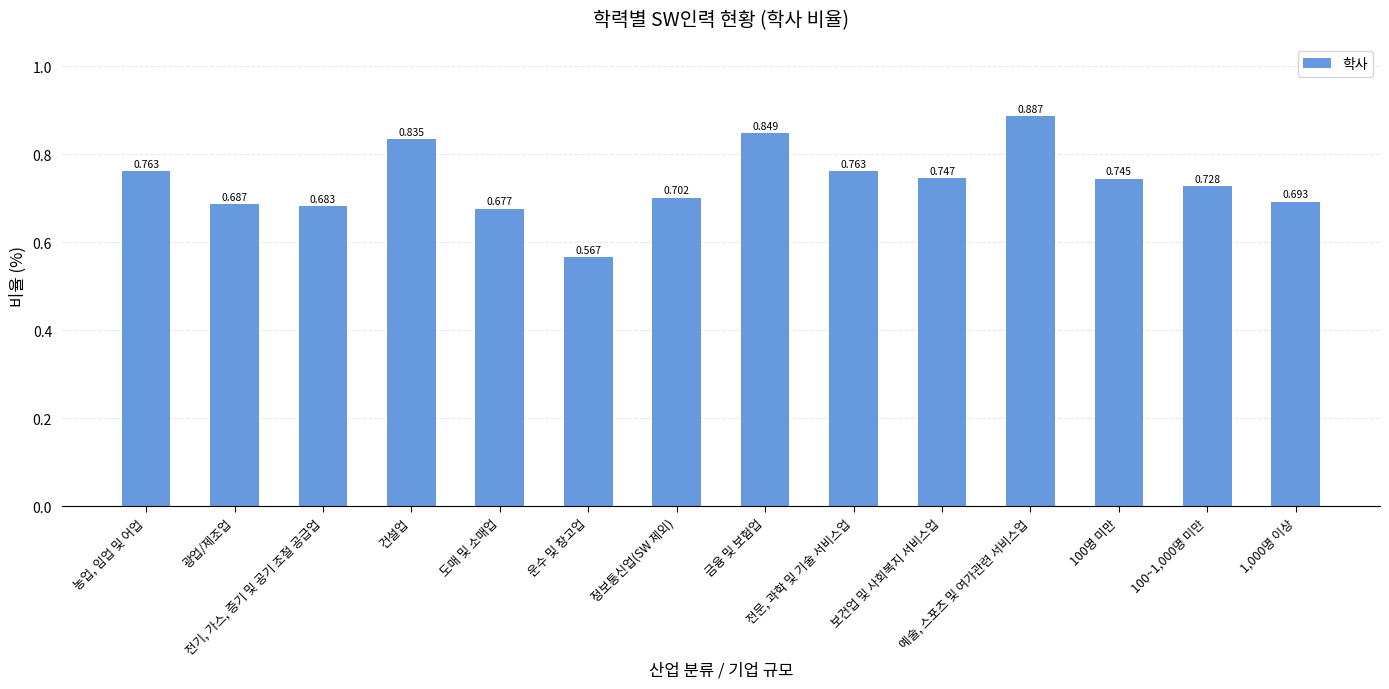

What is the difference between the values at 전문, 과학 및 기술 서비스업 and 운수 및 창고업?

0.2